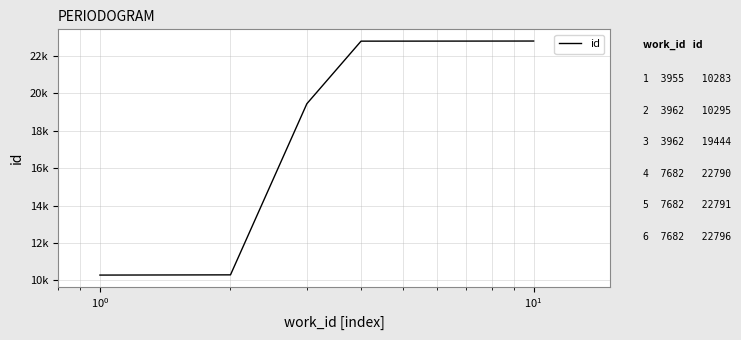

What is the label of the 7th point from the right?

$\mathdefault{10^{1}}$